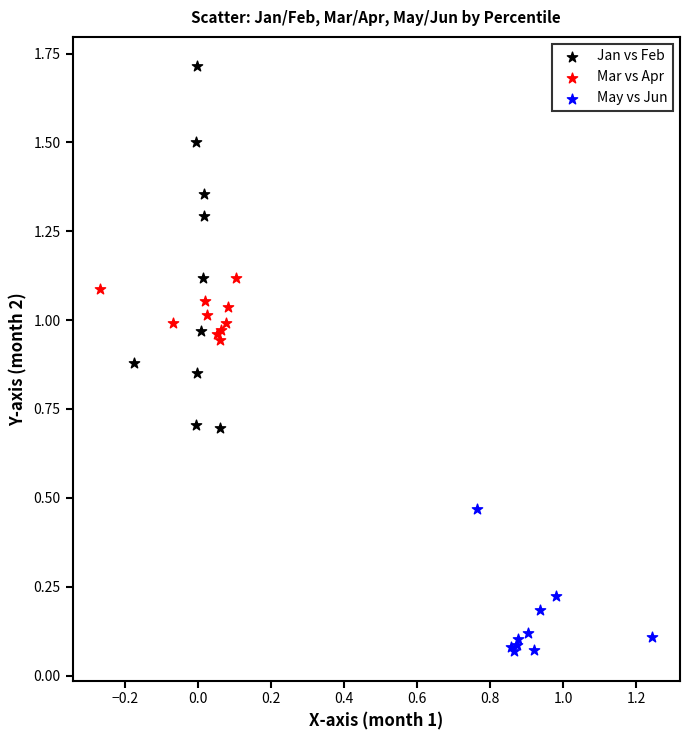

Which series contains the highest Y value?

Jan vs Feb